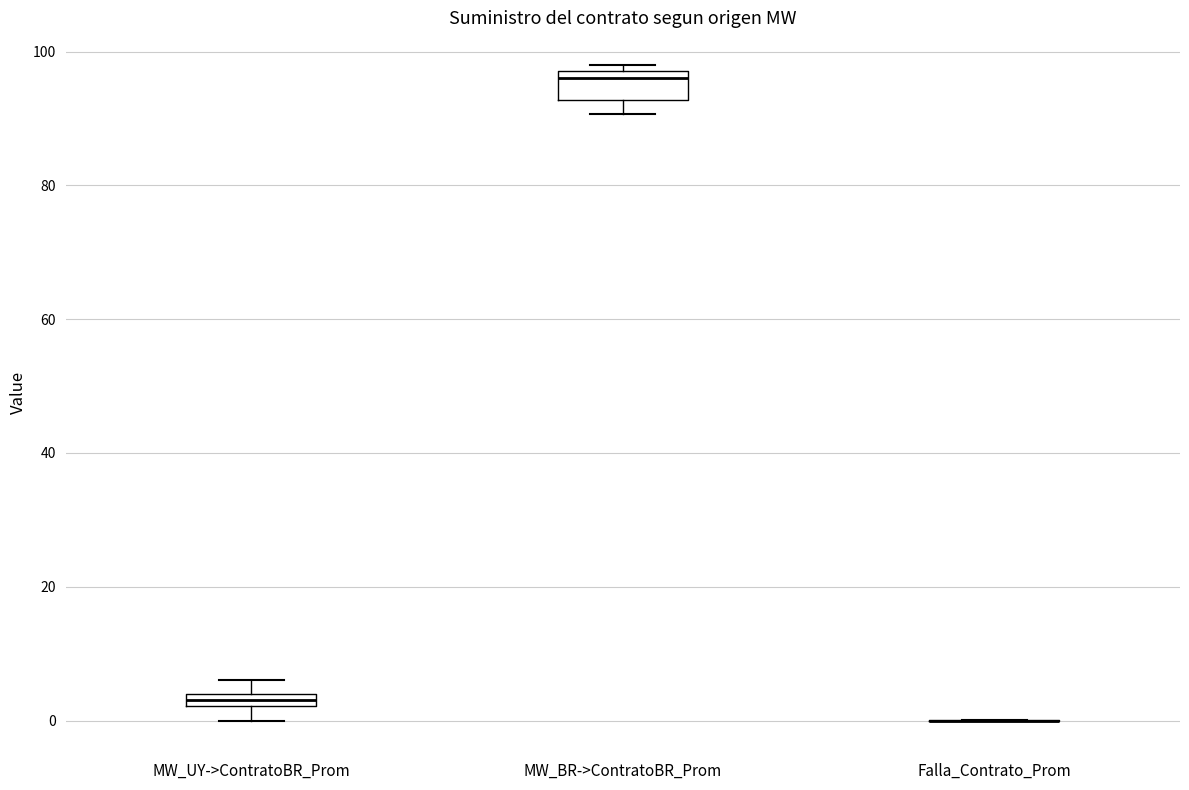

Which box is the tallest, from its lower edge to its upper edge?

MW_BR->ContratoBR_Prom